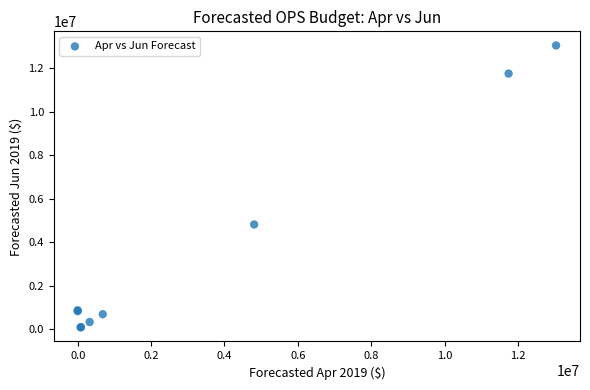

What Y value in the scatter plot is closest to 6559353?

4809376.6